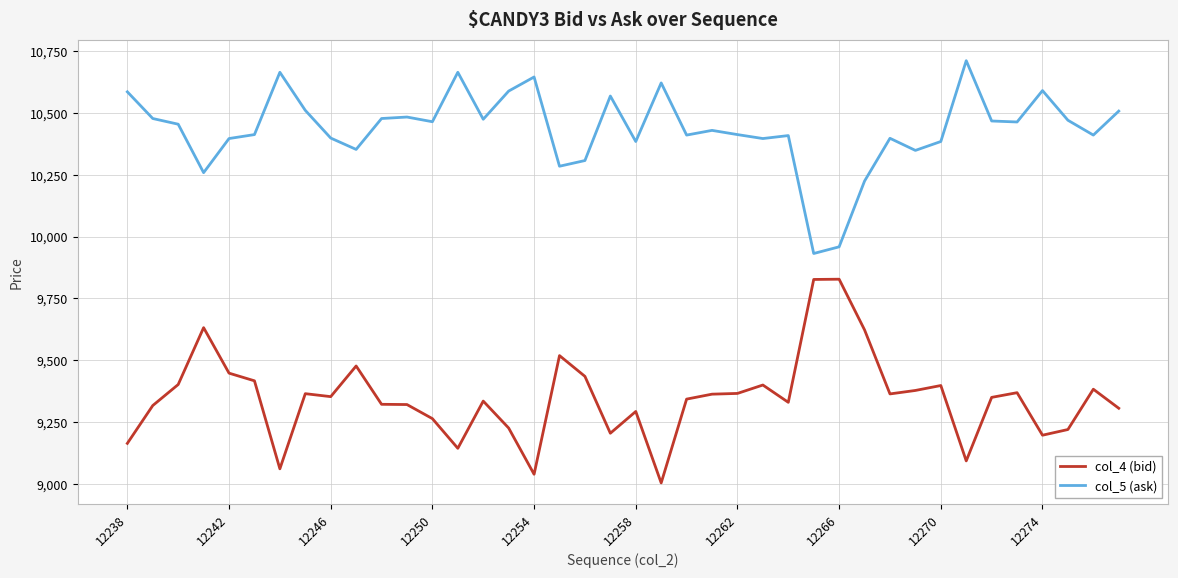

Rank the series by their maximum value, from lowest to highest.

col_4 (bid), col_5 (ask)